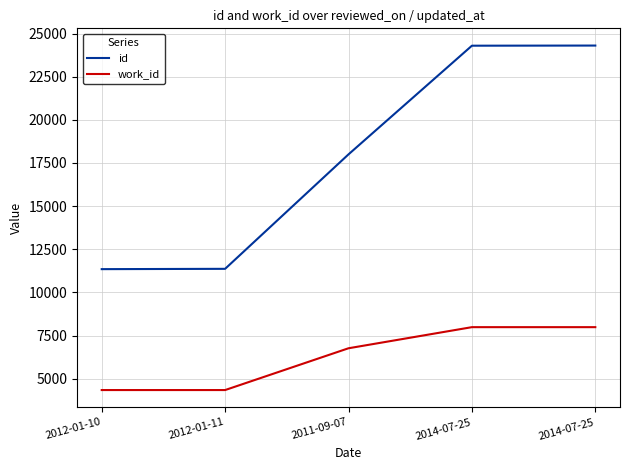

Which category has the highest value across all series?

2014-07-25